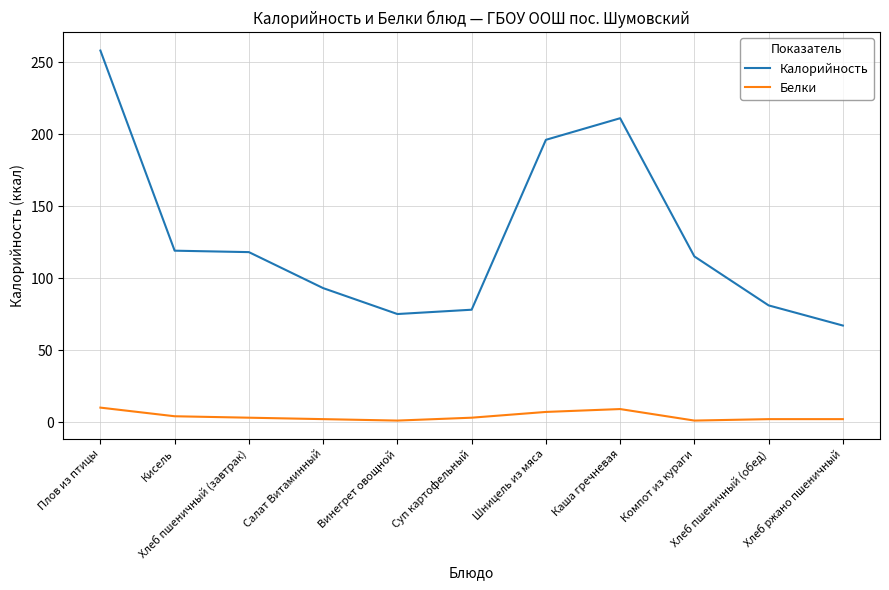

Count the Белки values in the range 2 to 7.

7